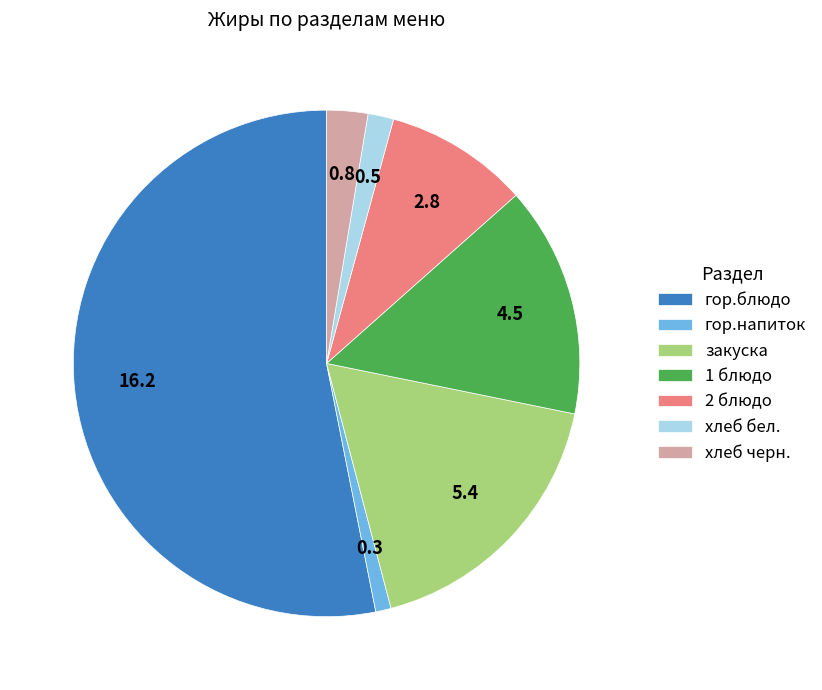

Do 1 блюдо and гор.напиток together represent more than half of the pie?

No